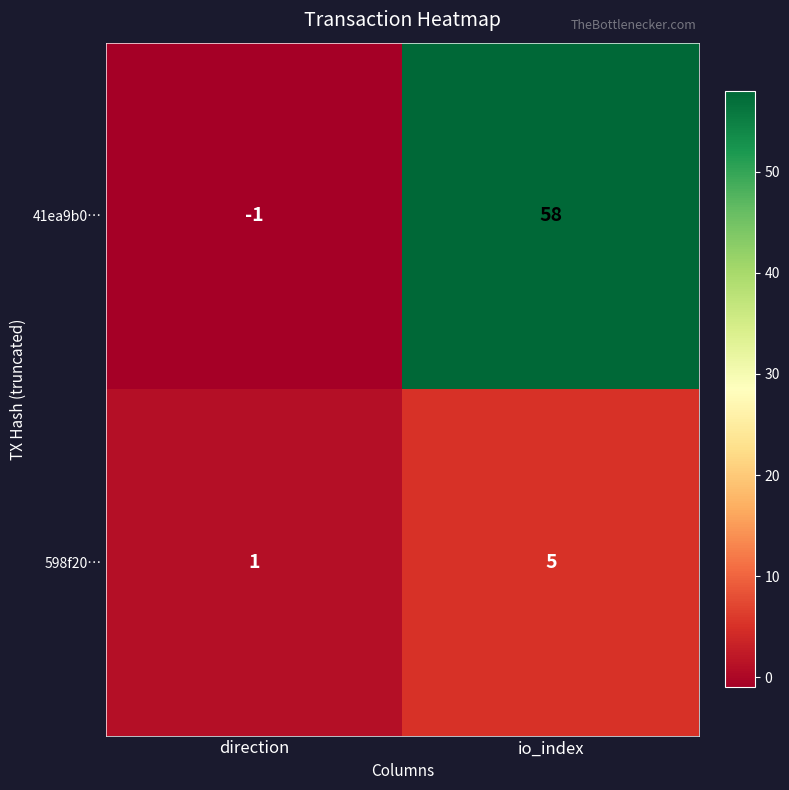

Reading left to right, transcribe all the data shown in this chart.

41ea9b0…: direction=-1	io_index=58
598f20…: direction=1	io_index=5